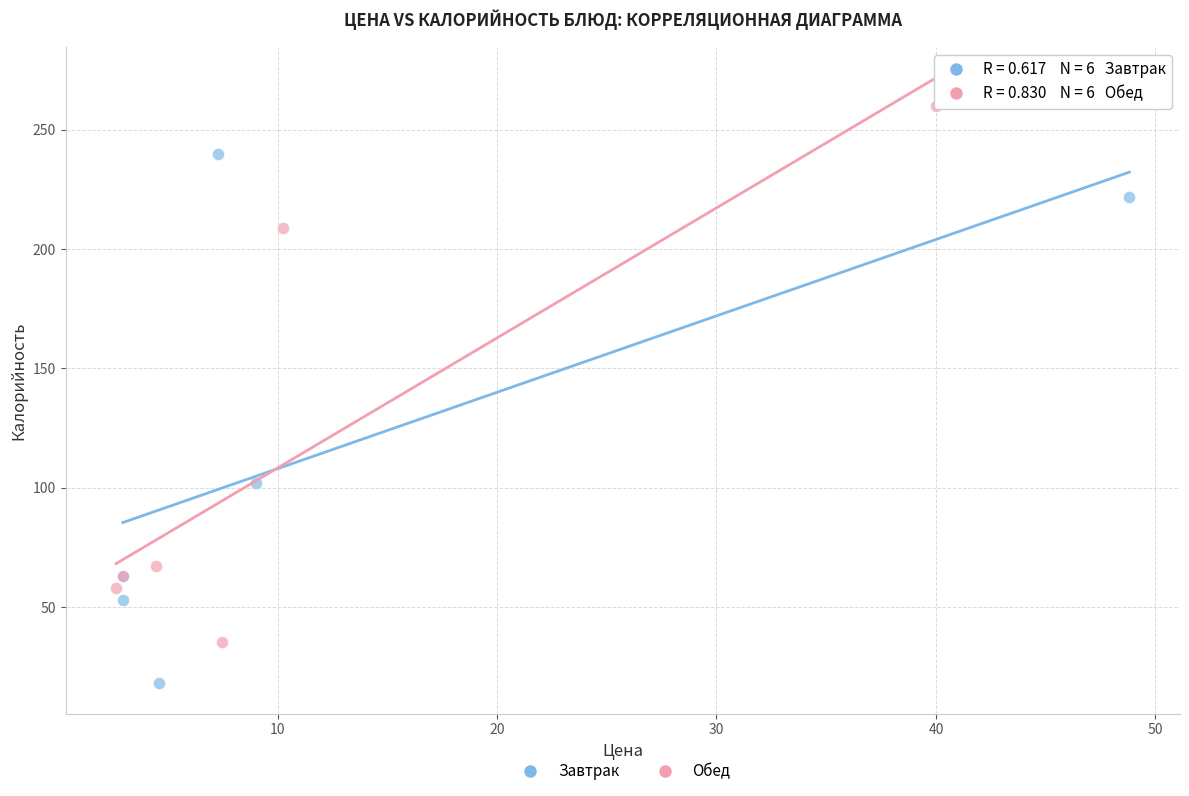

Which series contains the lowest Y value?

Завтрак